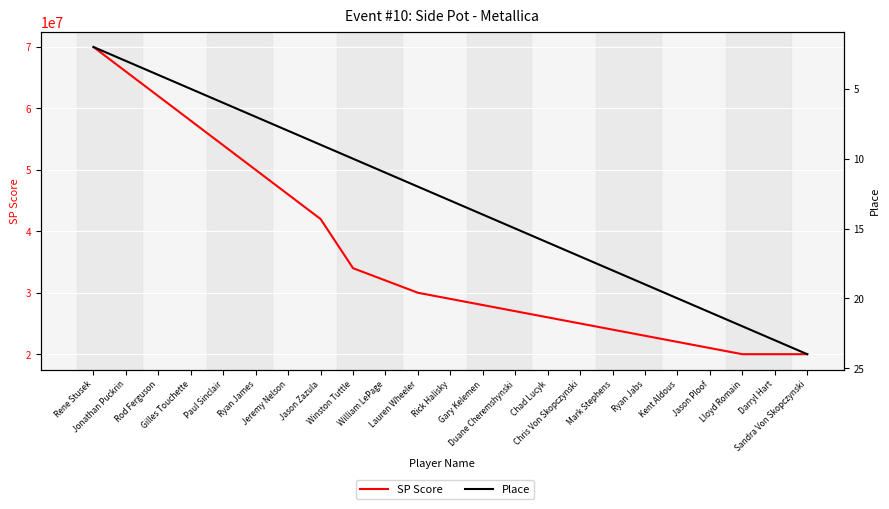

True or false: SP Score and Place cross at least once.

False